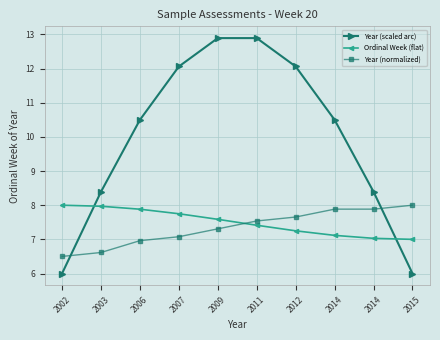

How many categories are shown in the chart?

10